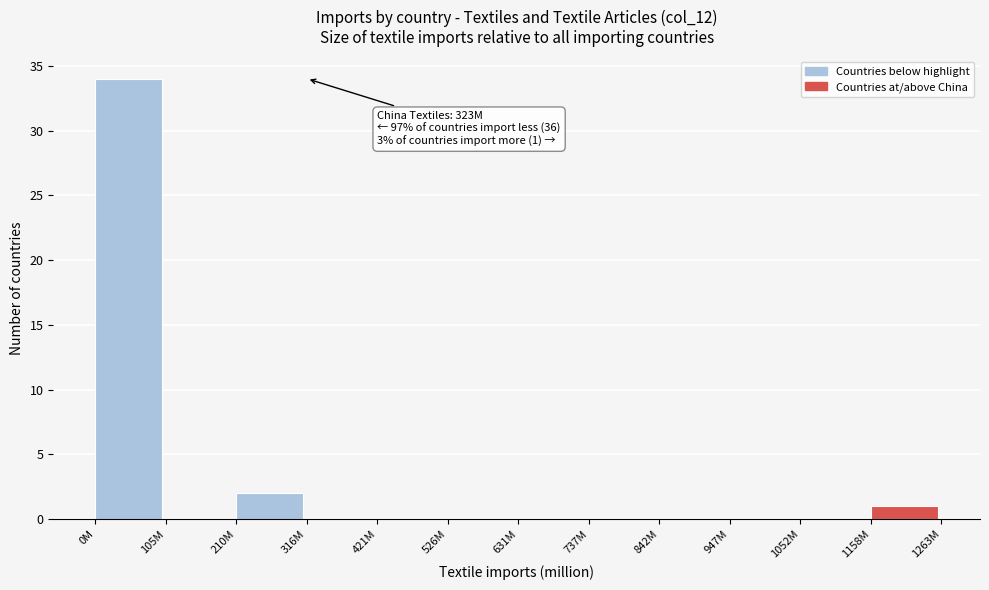

Reading right to left, what are all the values shown in this chart?

1158M=1	1052M=0	947M=0	842M=0	737M=0	631M=0	526M=0	421M=0	316M=0	210M=2	105M=0	0M=34